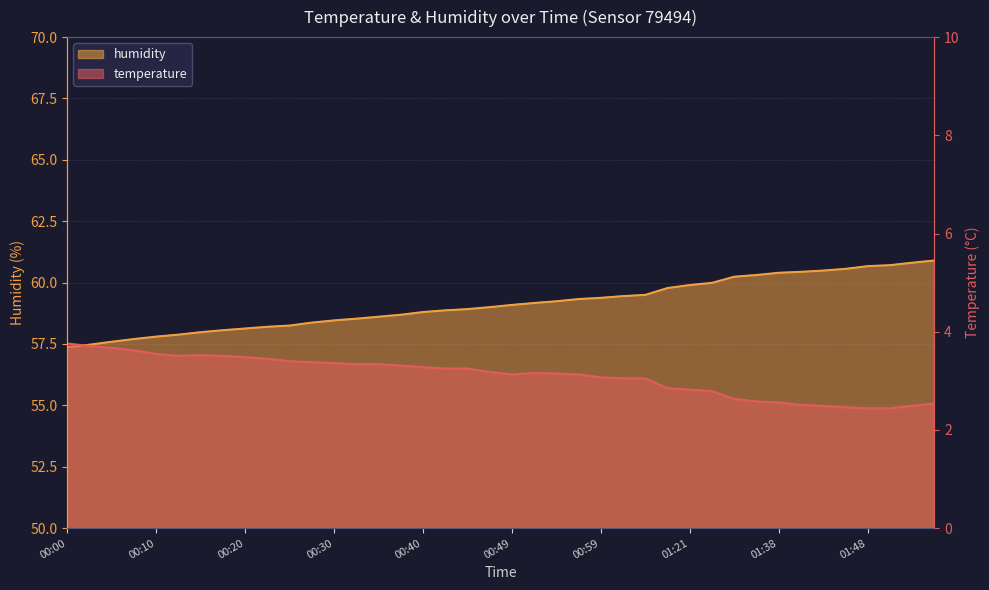

How many lines are shown in the chart?

2